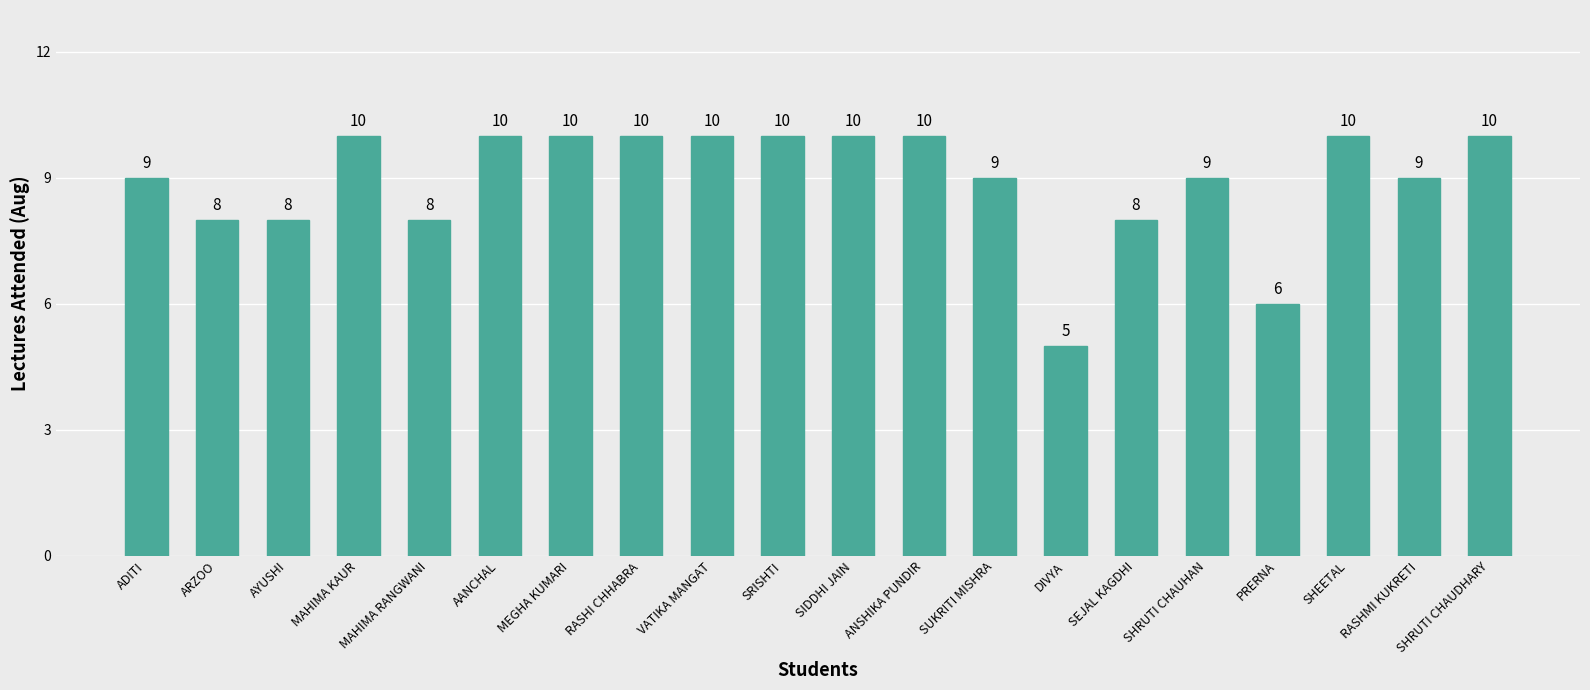

What is the ratio of the value at SHRUTI CHAUDHARY to the value at SHEETAL?

1.0